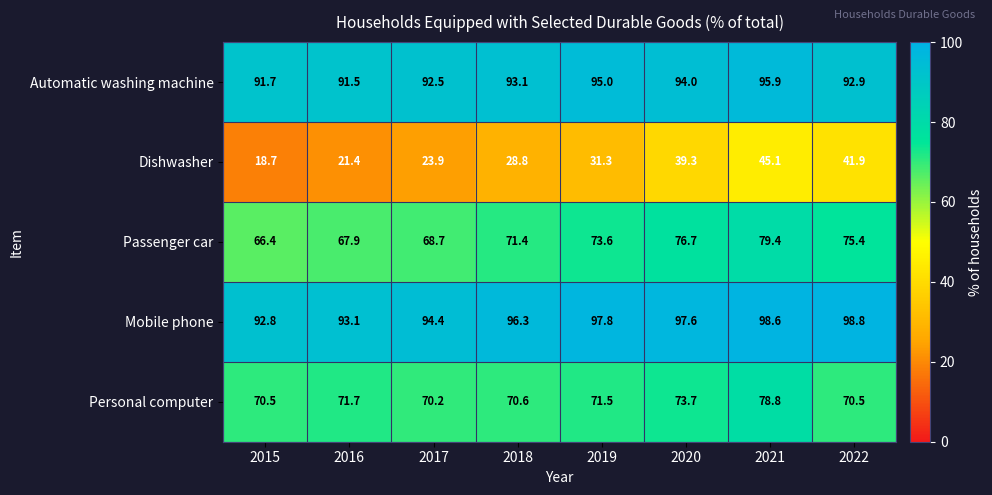

Rank the categories by Automatic washing machine value from lowest to highest.

2016, 2015, 2017, 2022, 2018, 2020, 2019, 2021